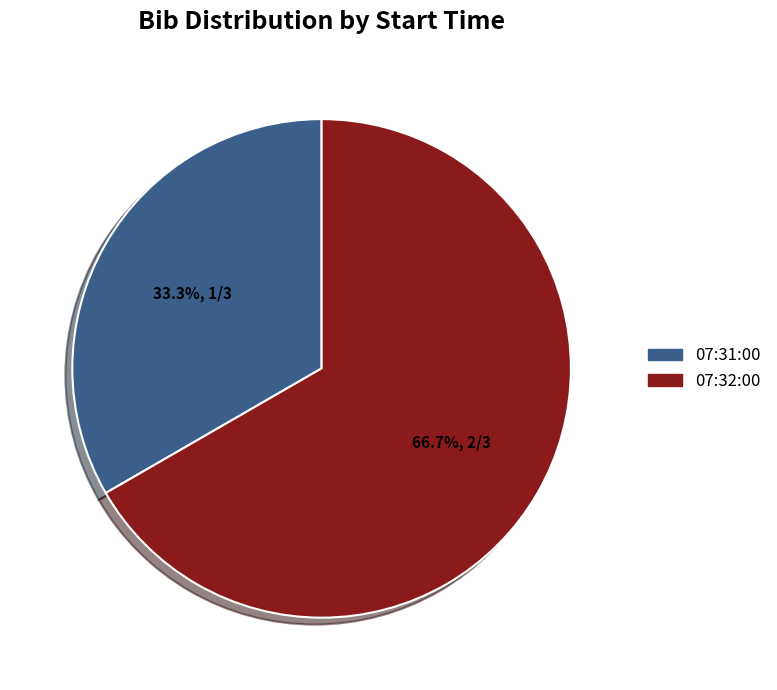

What is the smallest slice in the pie chart?

07:31:00